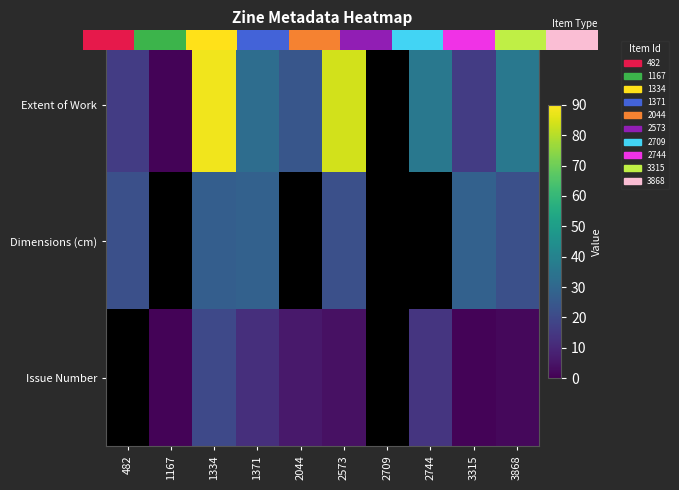

Which series changed the most between 1371 and 2573?

Extent of Work